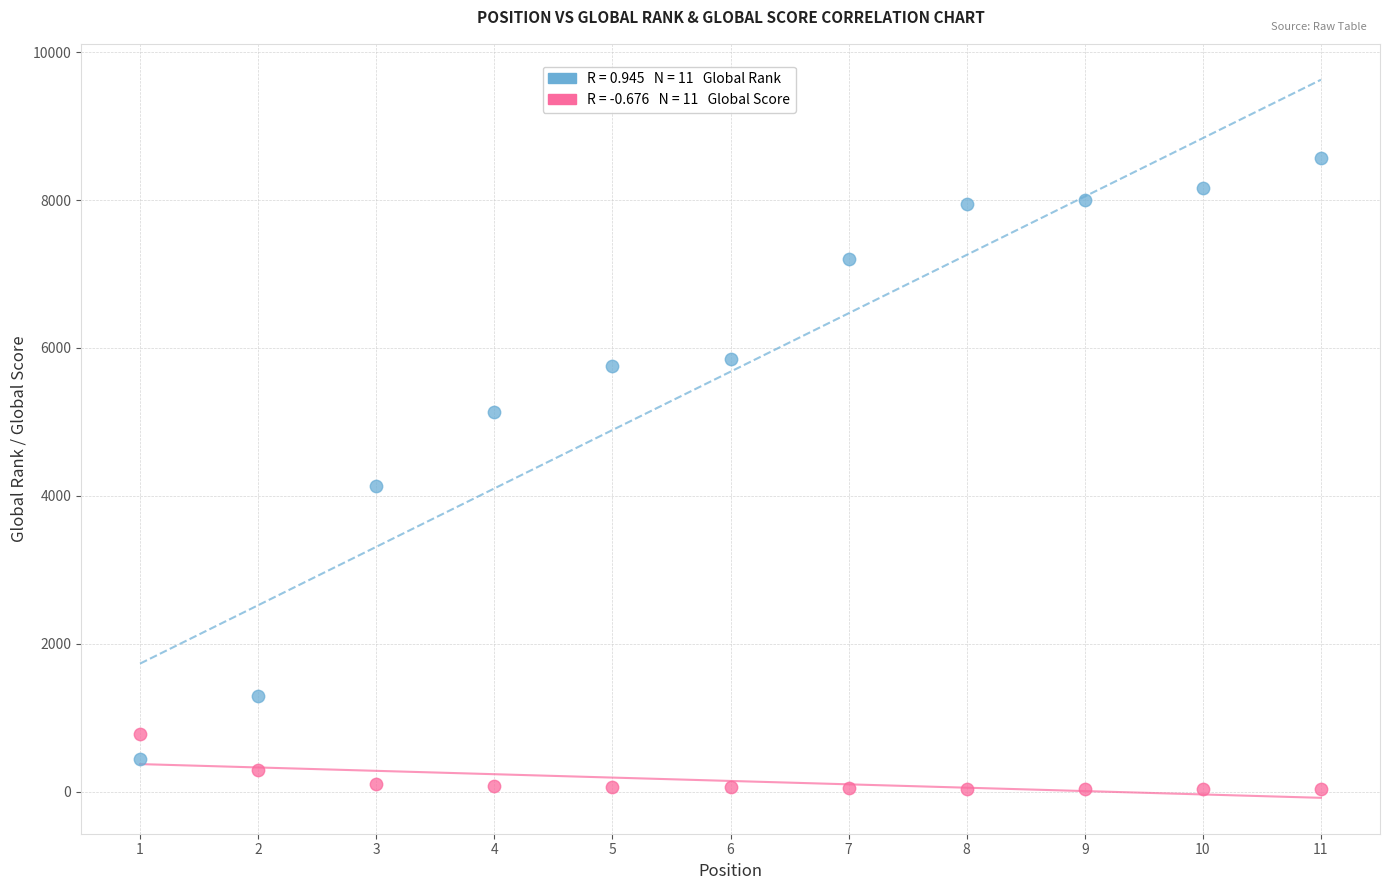

Across all series, what Y value is closest to 4304?

4129